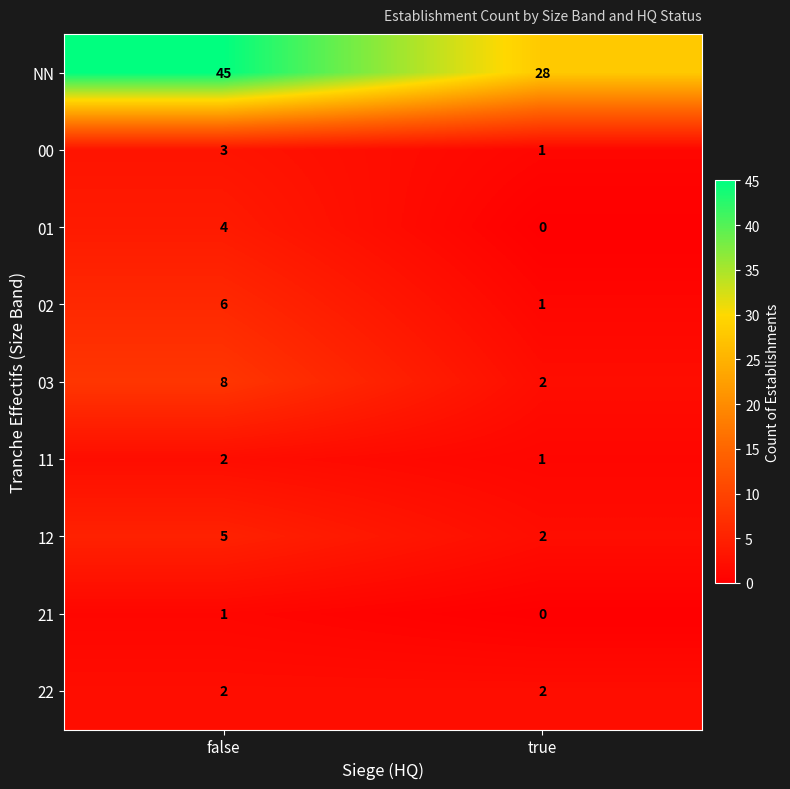

Which label corresponds to the largest value in the chart?

false